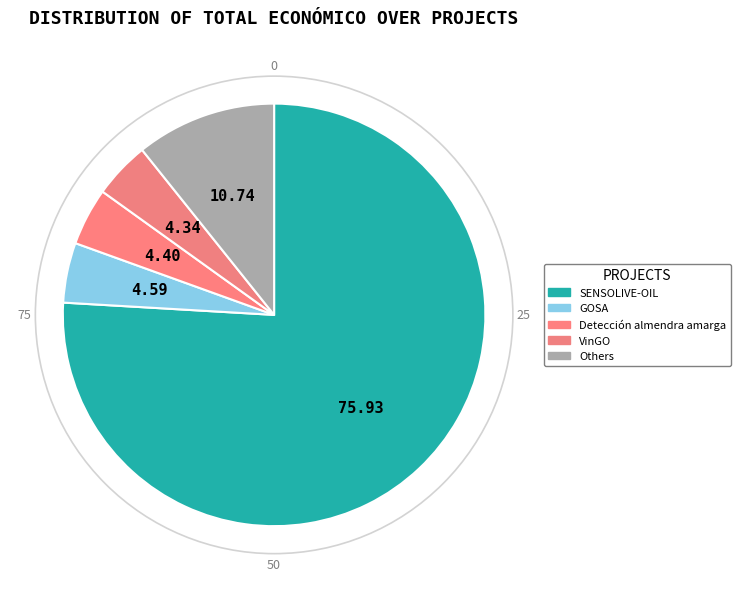

How many segments does this pie chart have?

5